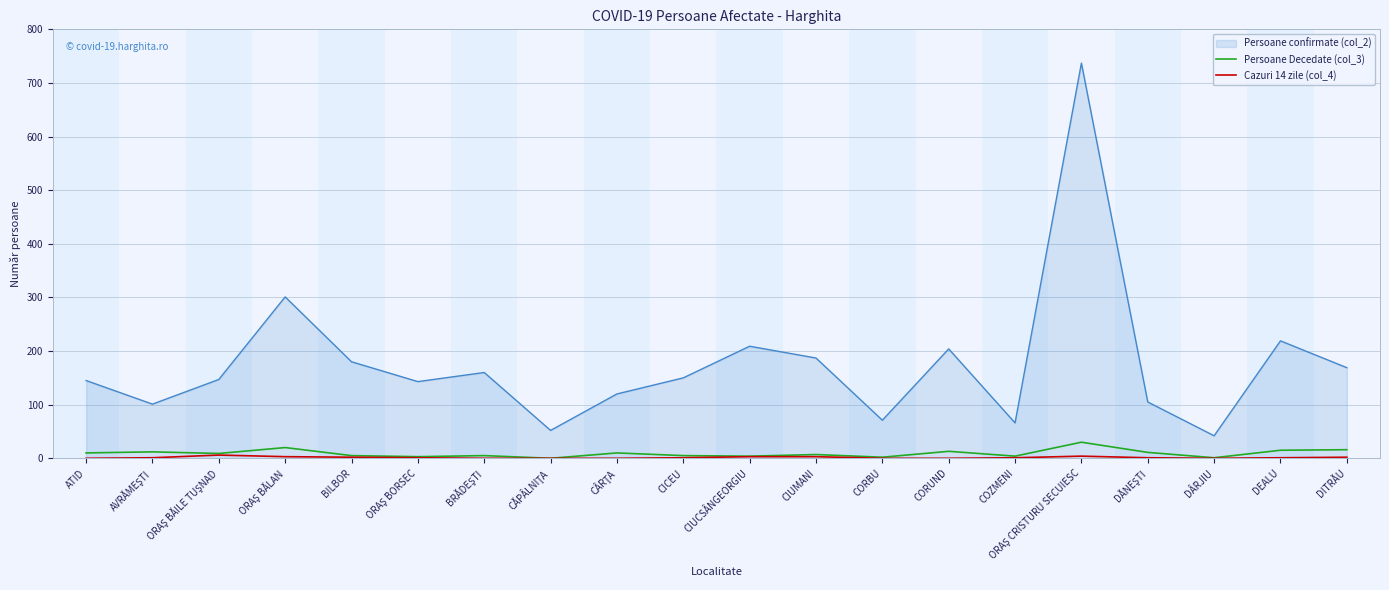

At which label does Persoane Decedate (col_3) first exceed 9?

ATID